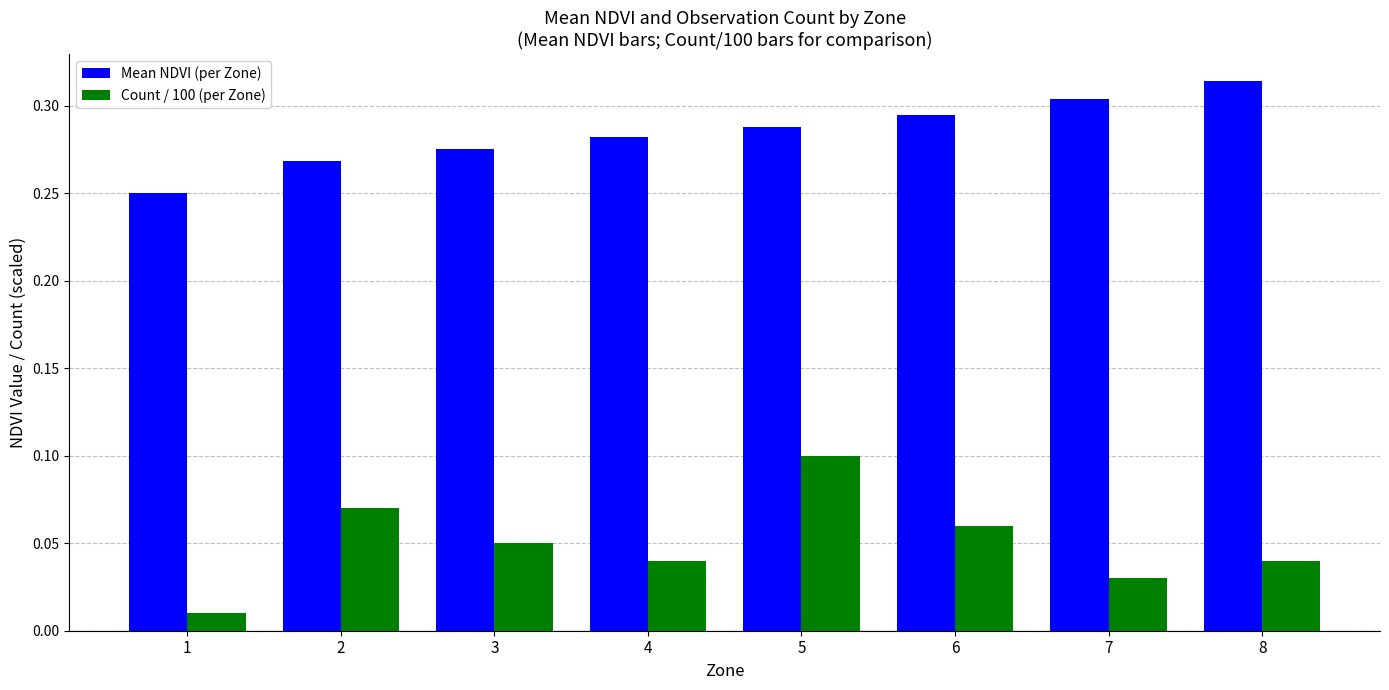

Is the value of Count / 100 (per Zone) at 4 greater than the value of Mean NDVI (per Zone) at 4?

No